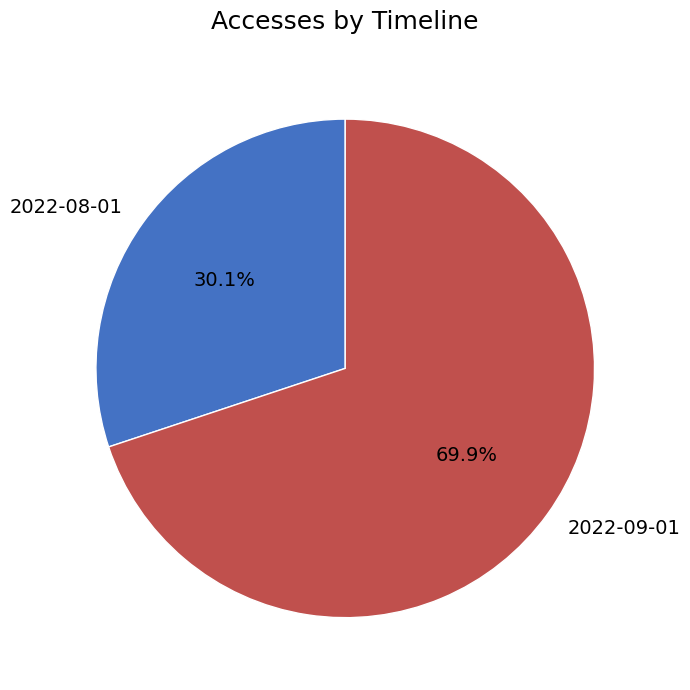

Which slice represents more than half of the pie?

2022-09-01